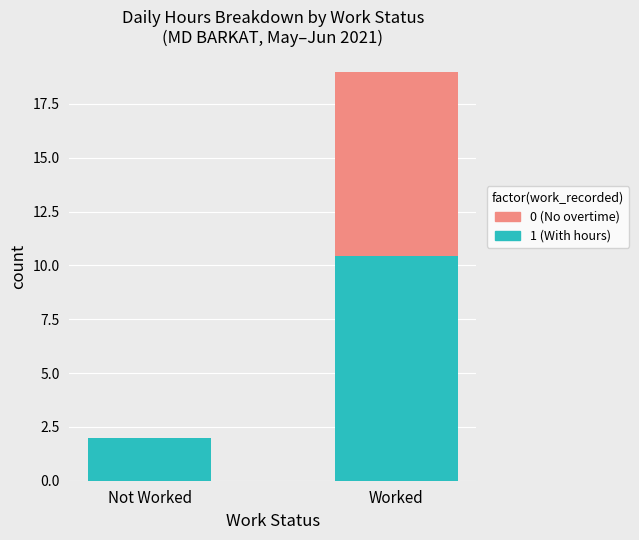

At which category is the sum across all series the highest?

Worked